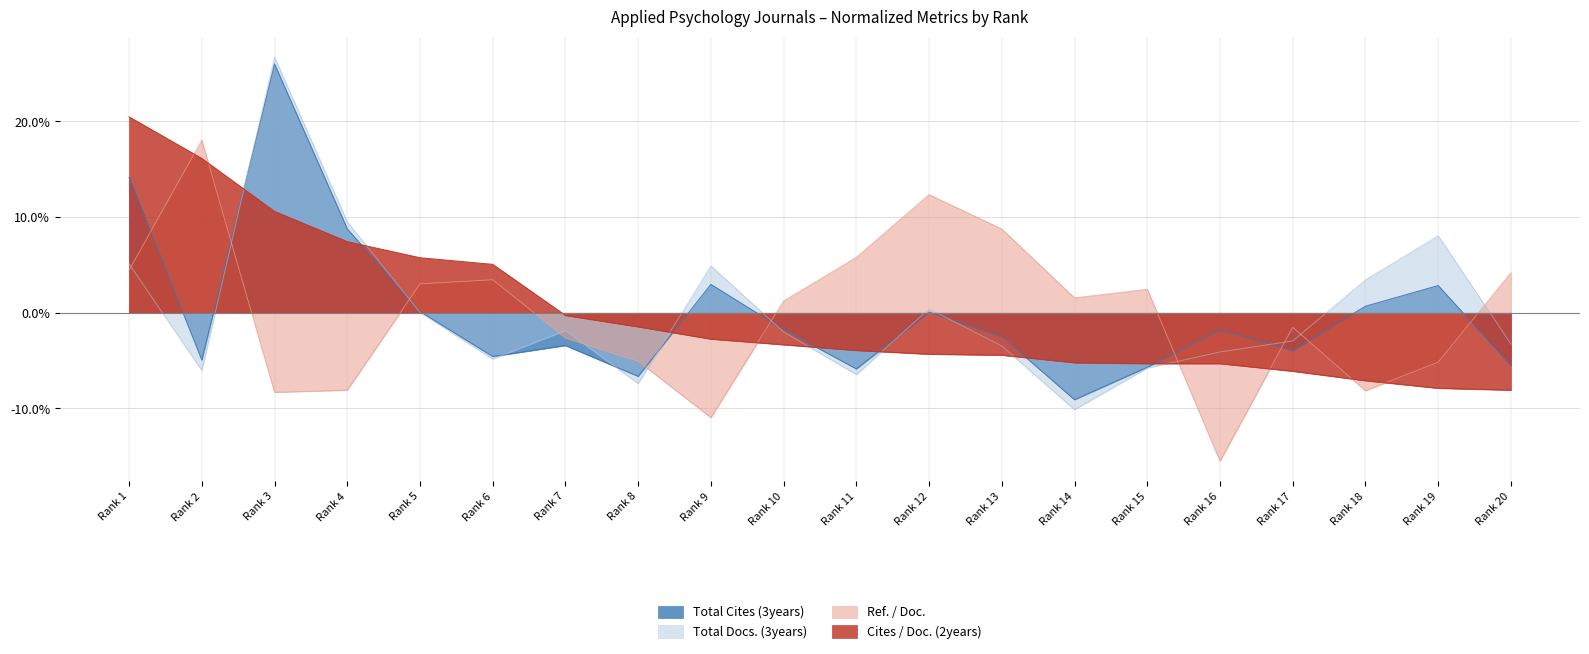

At which label is Total Docs. (3years) closest to 0?

Rank 5